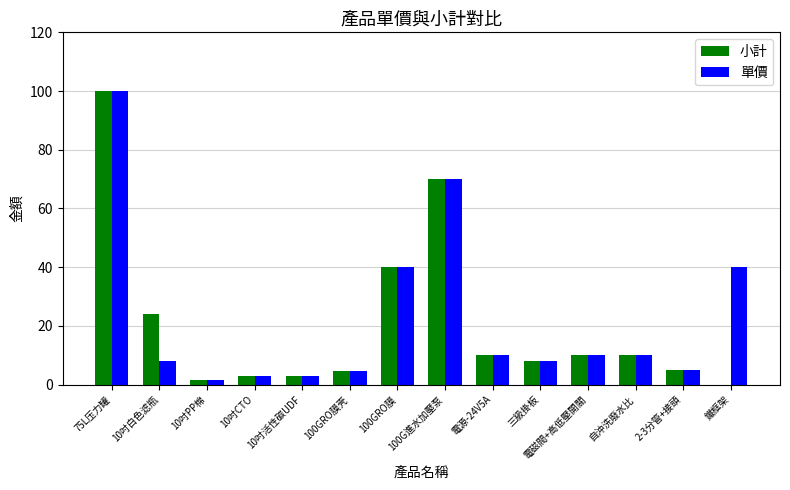

At which label does 單價 reach its peak?

75L压力罐